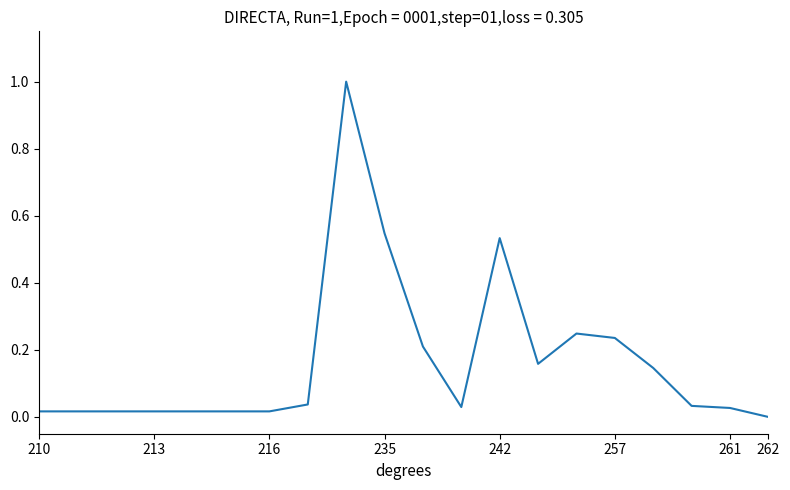

What is the greatest value displayed?

1.0